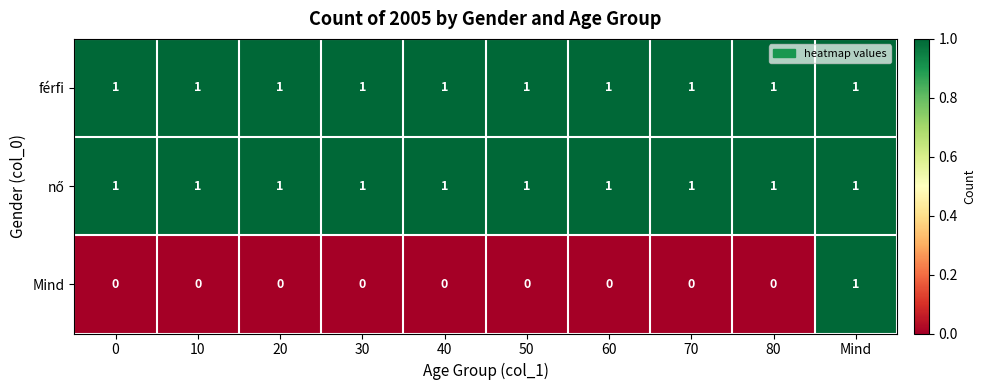

The Mind series shows 1 at 20. True or false?

False